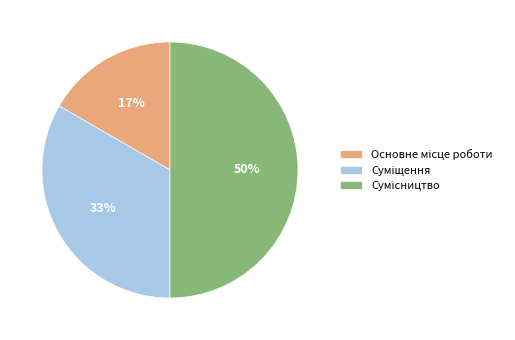

To the nearest percent, what is the difference between the largest and smallest slice percentages?

33%